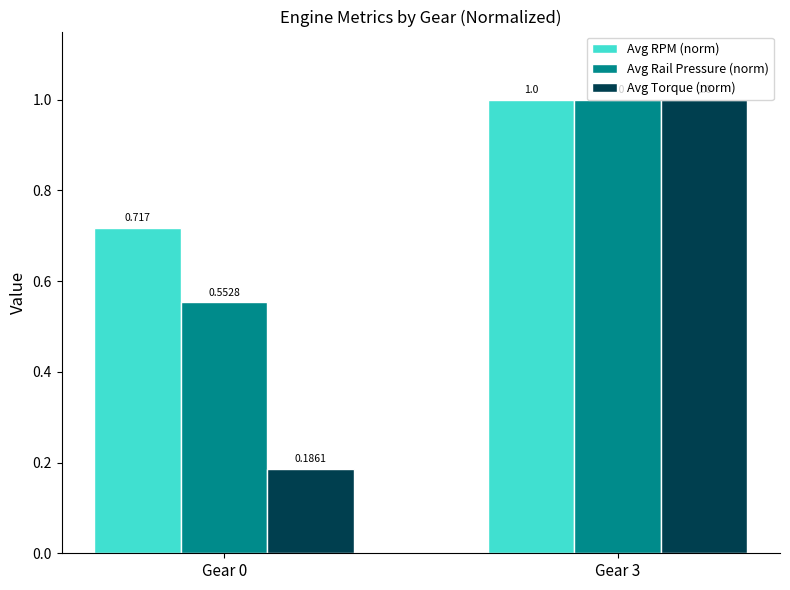

What is the value of the Avg Torque (norm) bar at the 2nd from the left?

1.0